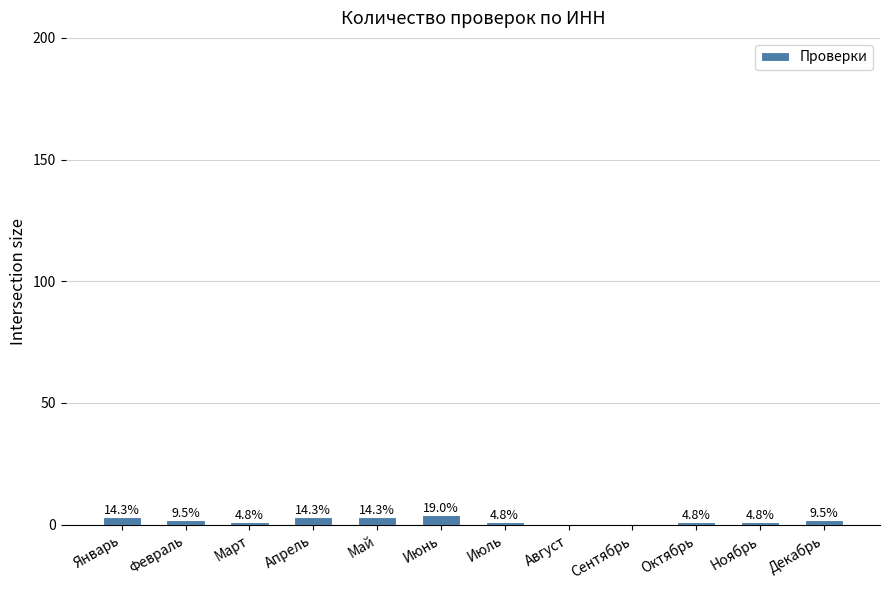

The value at Январь is 4. True or false?

False